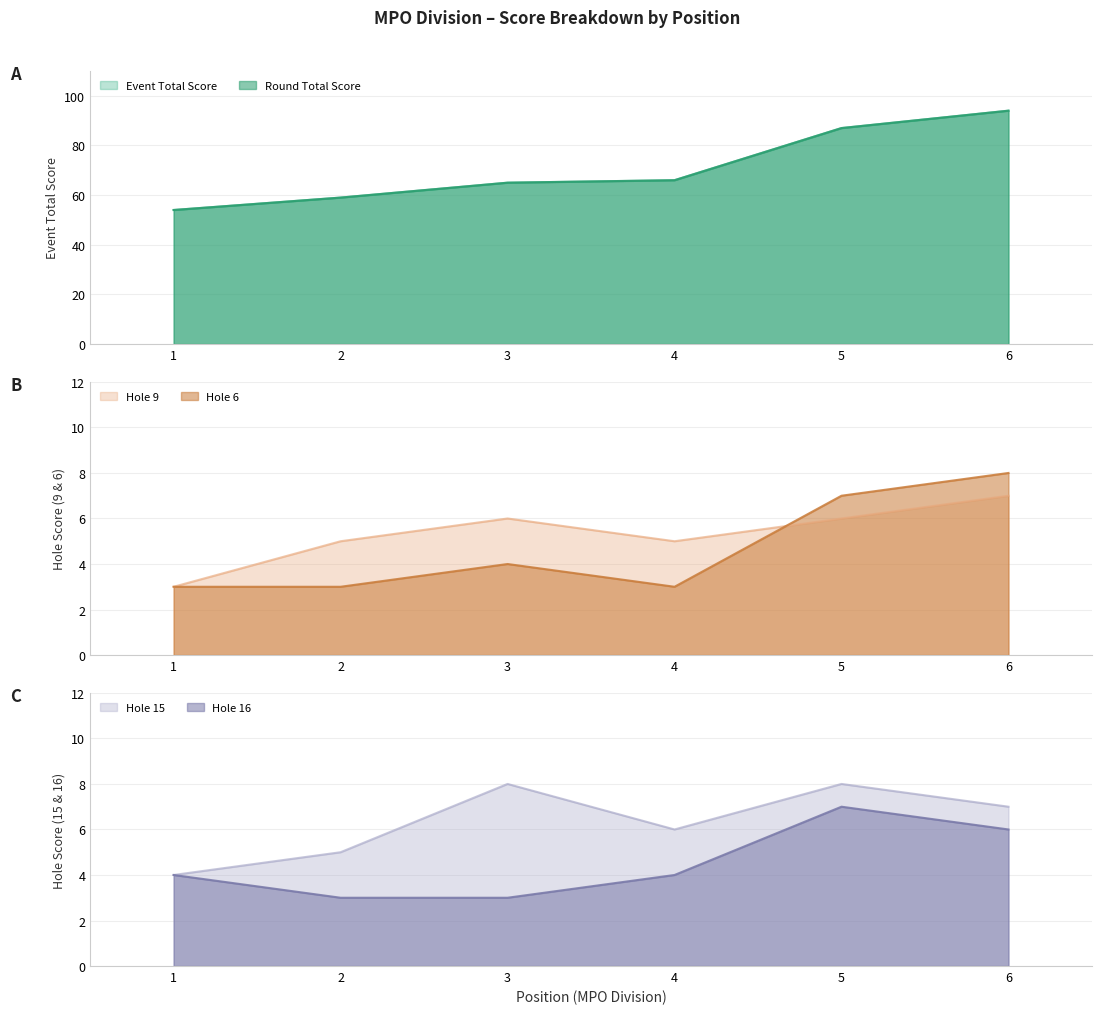

Which series ends up on top after the final intersection of hole_16 and hole_6?

hole_16